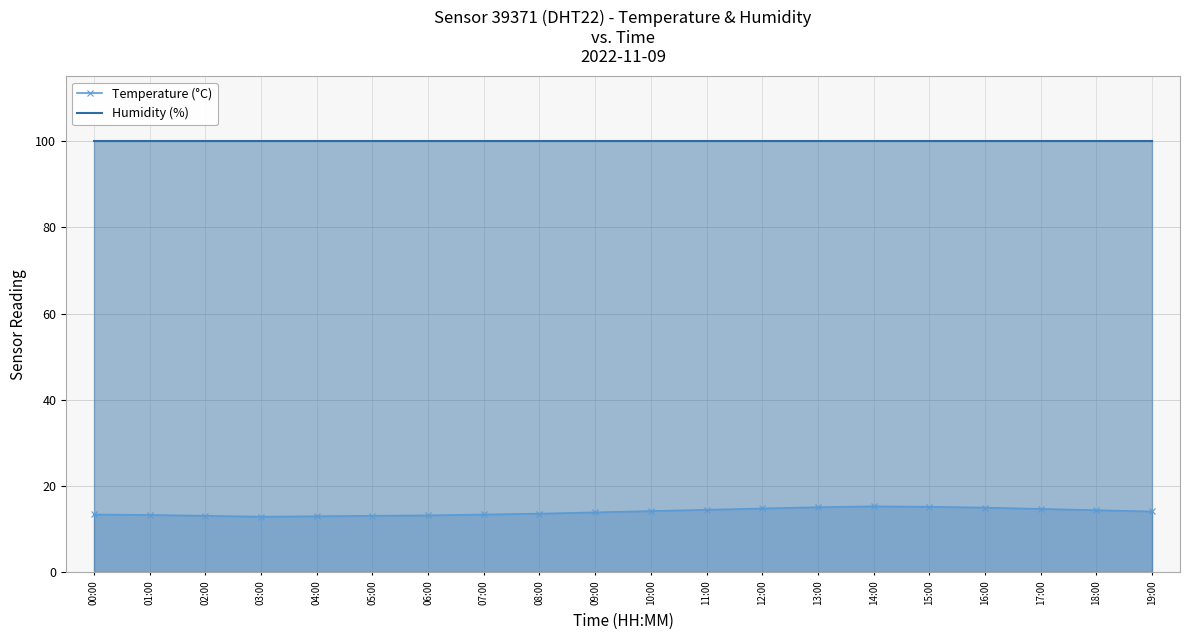

List the labels in order of Temperature (°C) value, smallest first.

03:00, 04:00, 02:00, 05:00, 06:00, 01:00, 00:00, 07:00, 08:00, 09:00, 19:00, 10:00, 18:00, 11:00, 17:00, 12:00, 16:00, 13:00, 15:00, 14:00